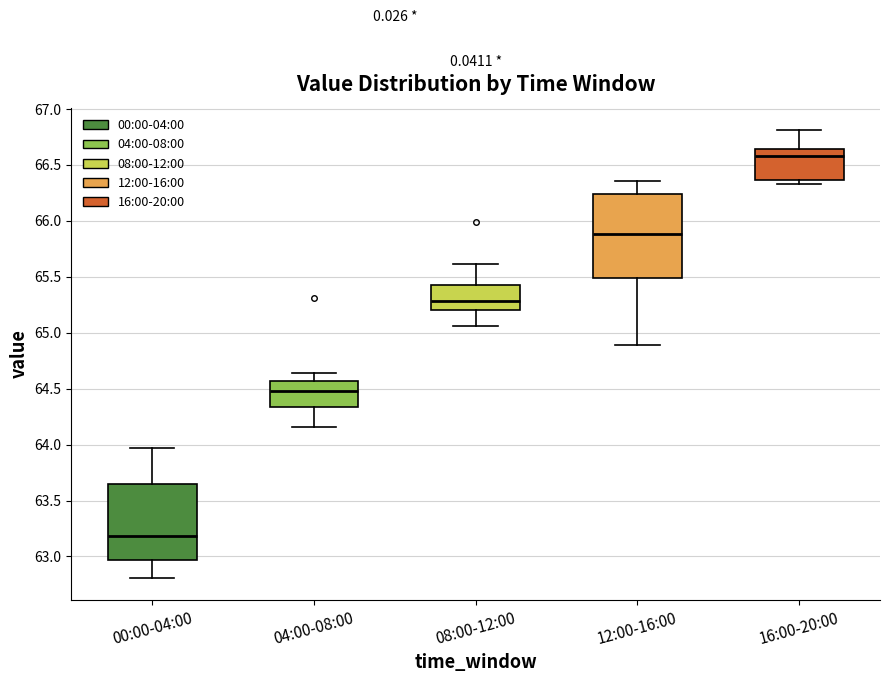

Where does the lower whisker of the box for 00:00-04:00 end on the y-axis? The values are not printed on the chart, so give them approximately, as read against the axis.

62.80